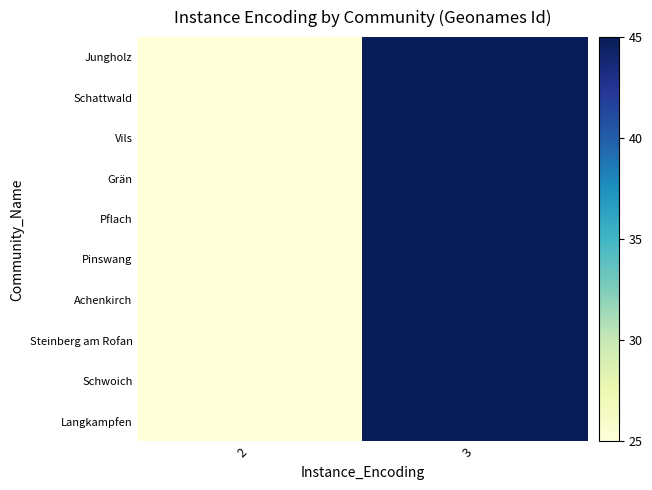

Reading left to right, what are all the values shown in this chart?

Jungholz: 2=25	3=45
Schattwald: 2=25	3=45
Vils: 2=25	3=45
Grän: 2=25	3=45
Pflach: 2=25	3=45
Pinswang: 2=25	3=45
Achenkirch: 2=25	3=45
Steinberg am Rofan: 2=25	3=45
Schwoich: 2=25	3=45
Langkampfen: 2=25	3=45